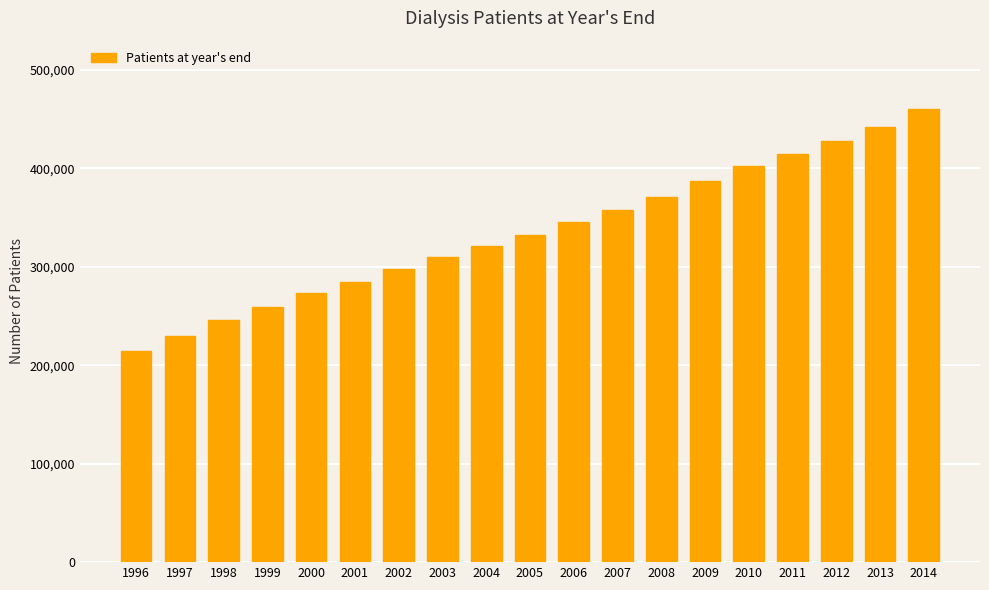

Rank the categories by value from lowest to highest.

1996, 1997, 1998, 1999, 2000, 2001, 2002, 2003, 2004, 2005, 2006, 2007, 2008, 2009, 2010, 2011, 2012, 2013, 2014